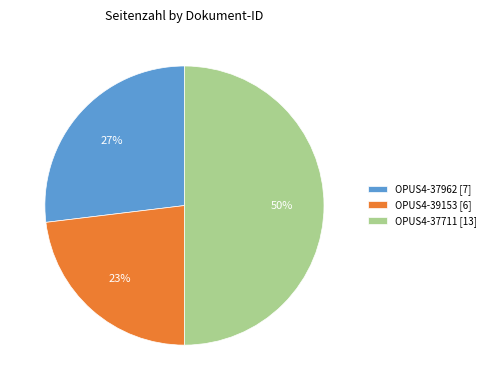

Combined, do OPUS4-39153 [6] and OPUS4-37711 [13] account for over 50%?

Yes